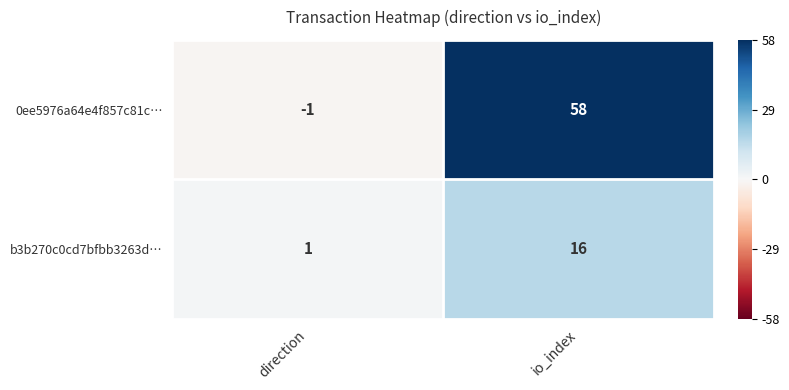

Reading left to right, list all the values displayed in this chart.

0ee5976a64e4f857c81c…: -1	58
b3b270c0cd7bfbb3263d…: 1	16